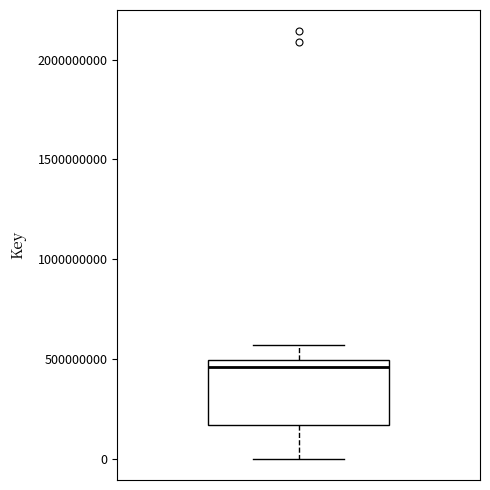

Read this box plot against the y-axis: the position of the median line, the range covered by the box, and the ends of both whiskers. The values are not printed on the chart, so give them approximately, as read against the axis.

median 450000000, box 150000000 to 500000000, whiskers 0 to 550000000